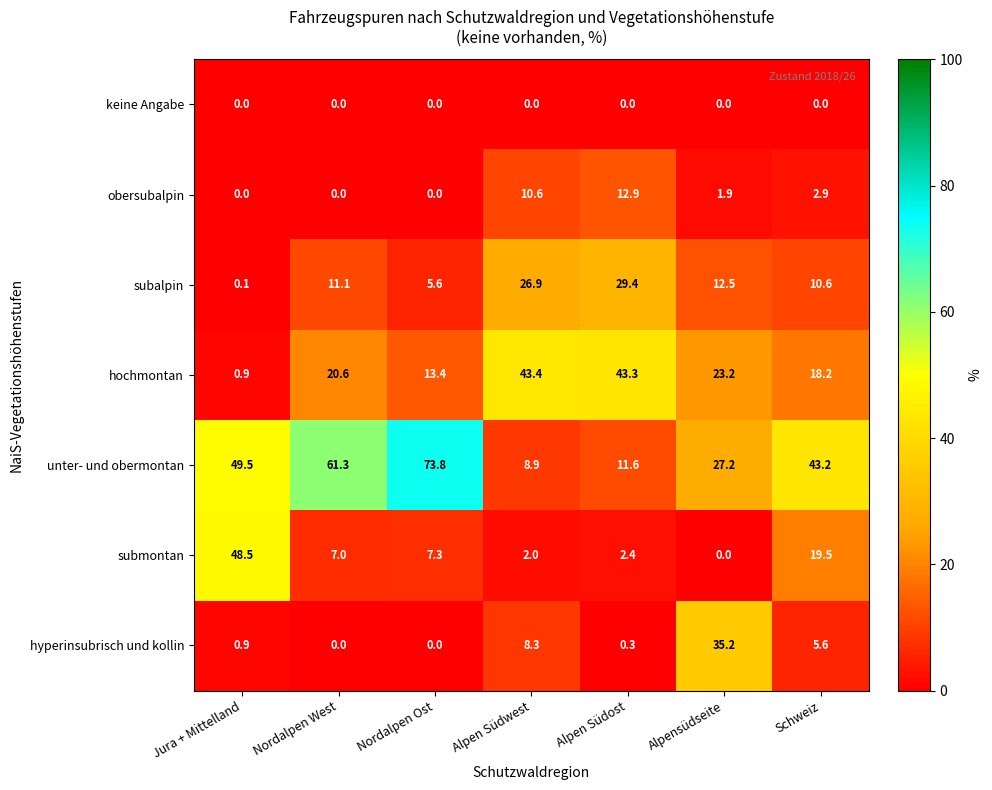

Which series has the largest total across all categories?

unter- und obermontan